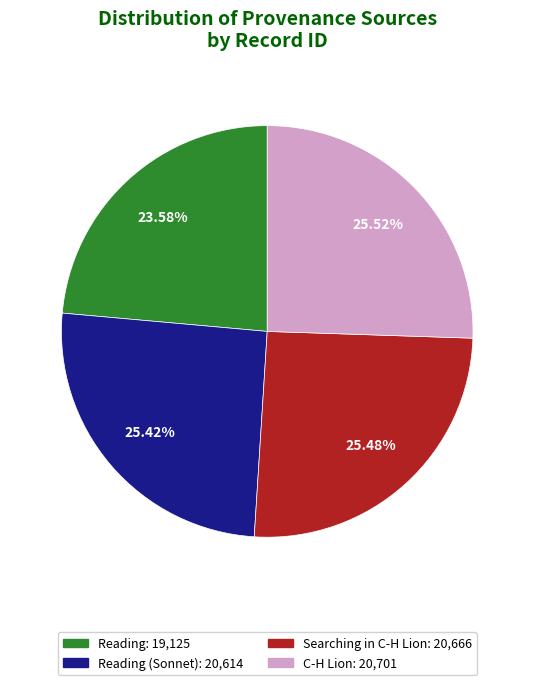

Is there any slice that represents more than half of the pie?

No